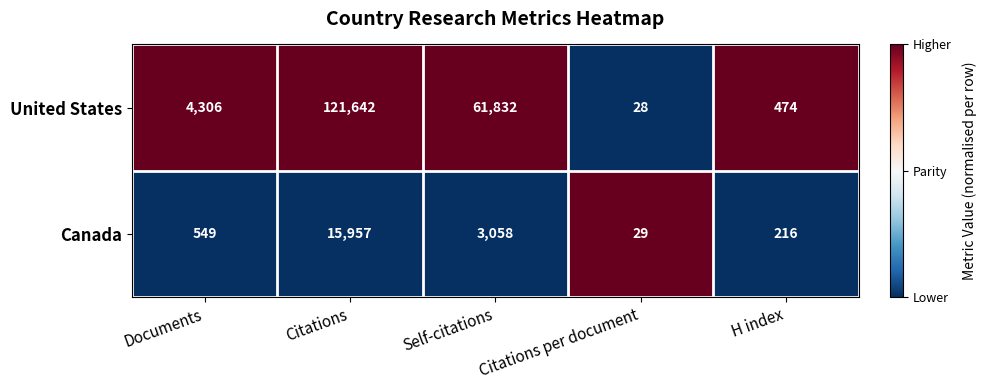

What is the total value across all series at H index?

690